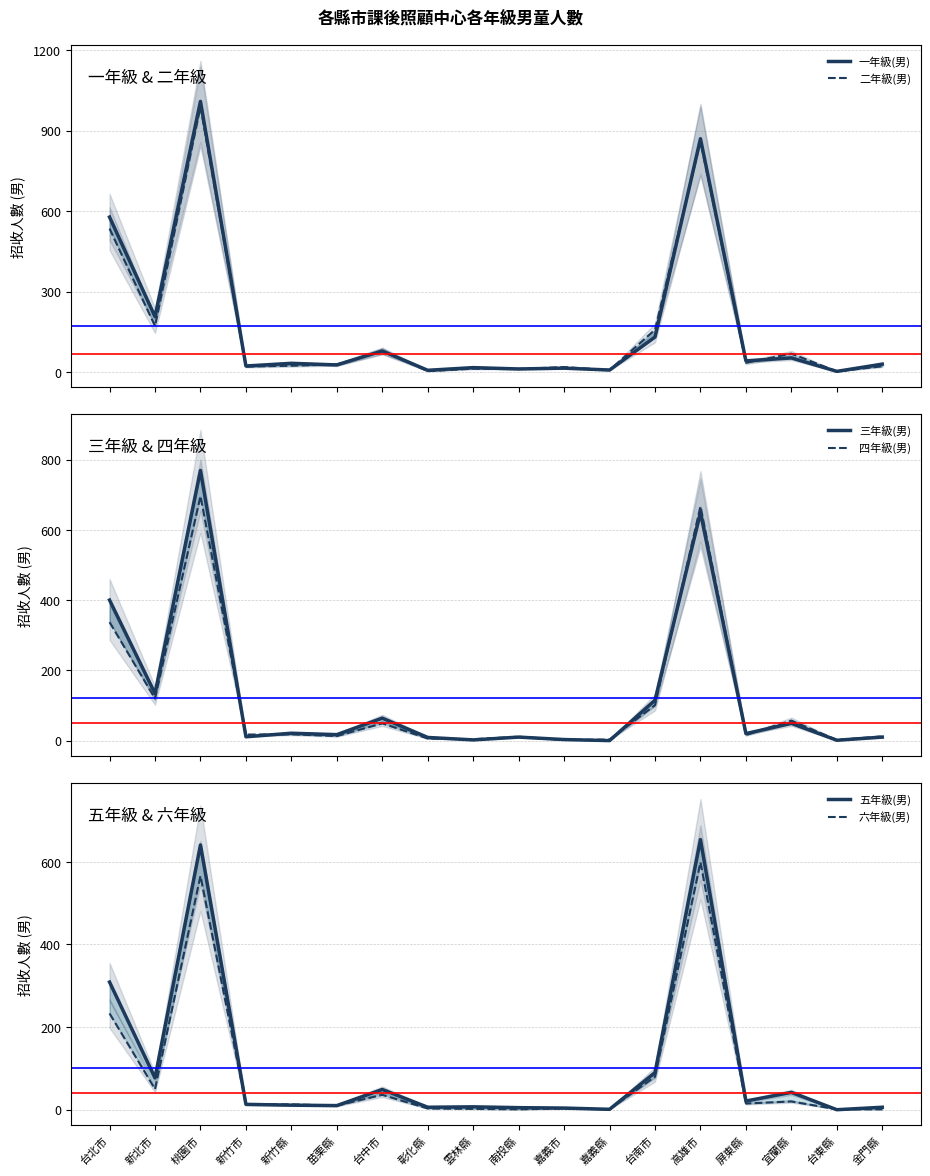

What is the average value of the 四年級(男) series?

118